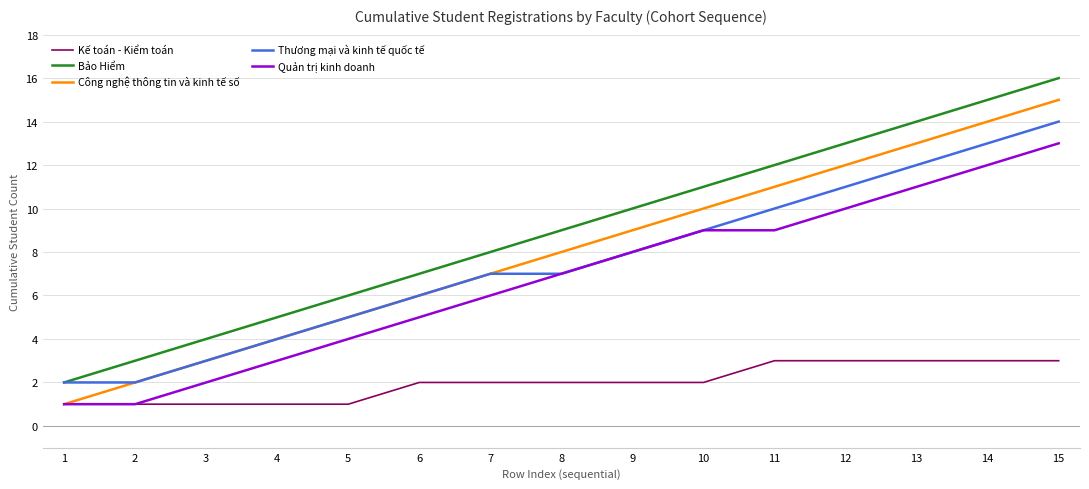

True or false: Bảo Hiểm has a value of 26 at 14.

False